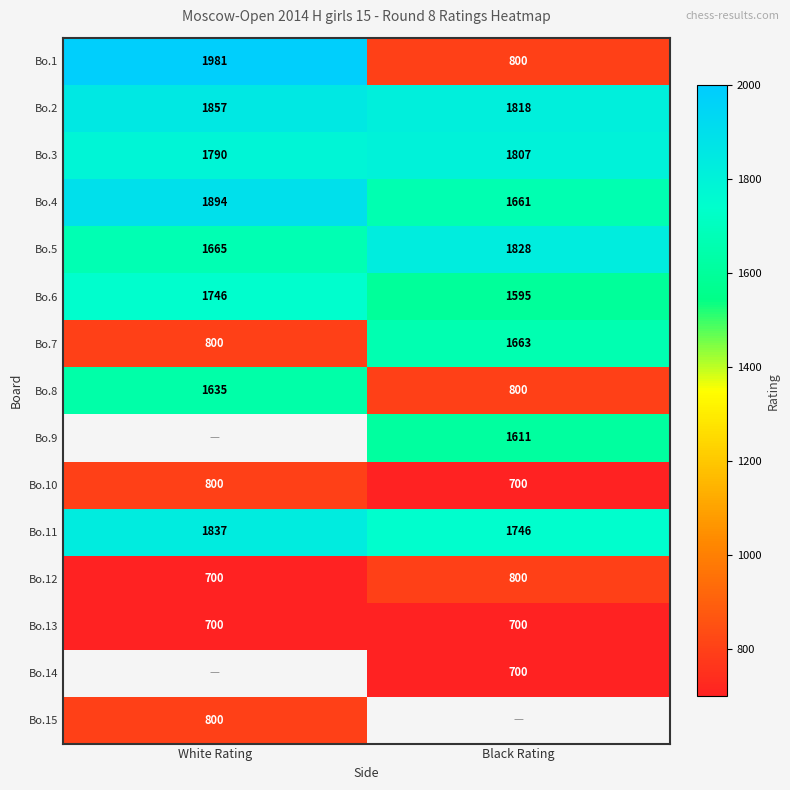

Where is Bo.12 nearest to the value 750?

White Rating